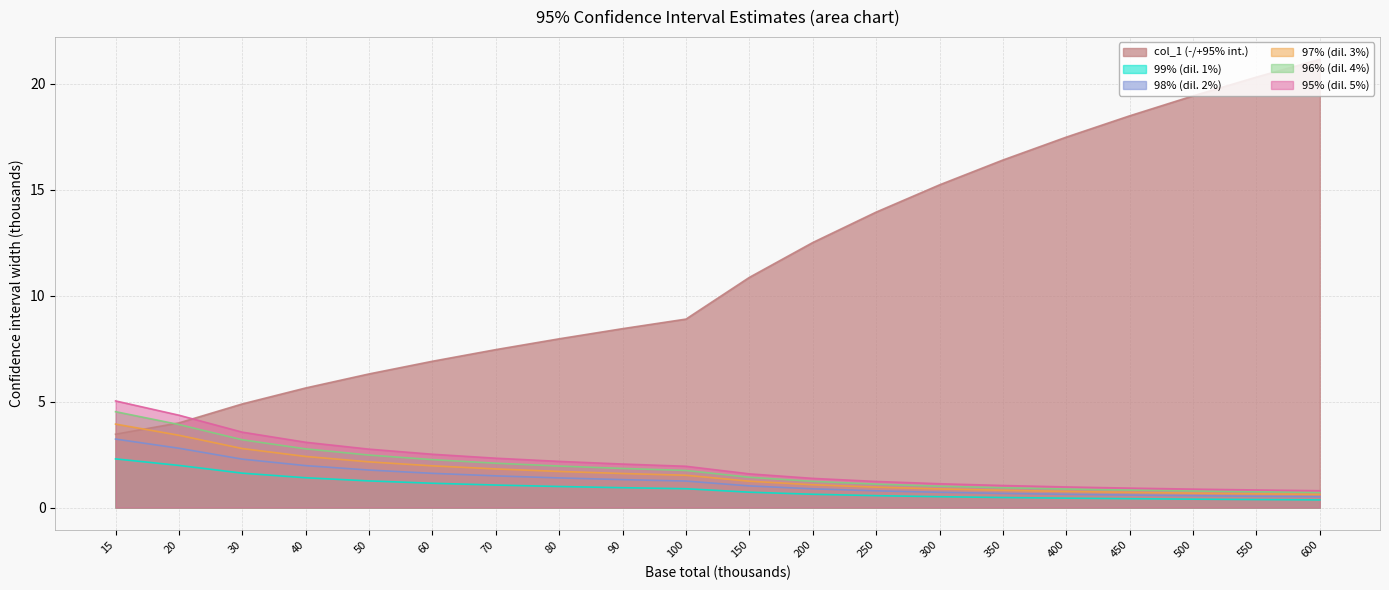

True or false: 97% (dil. 3%) and col_1 (-/+95% int.) intersect in this chart.

True